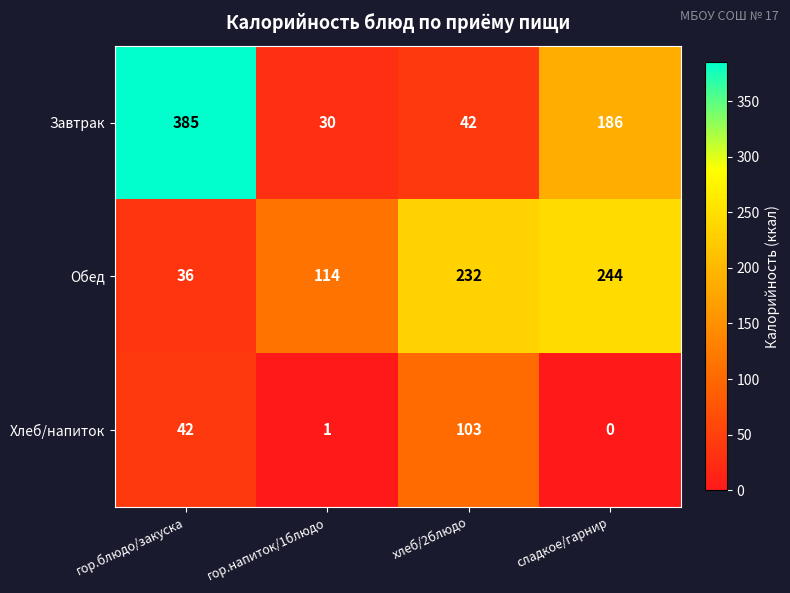

What is the difference between the highest and lowest values at гор.блюдо/закуска?

349